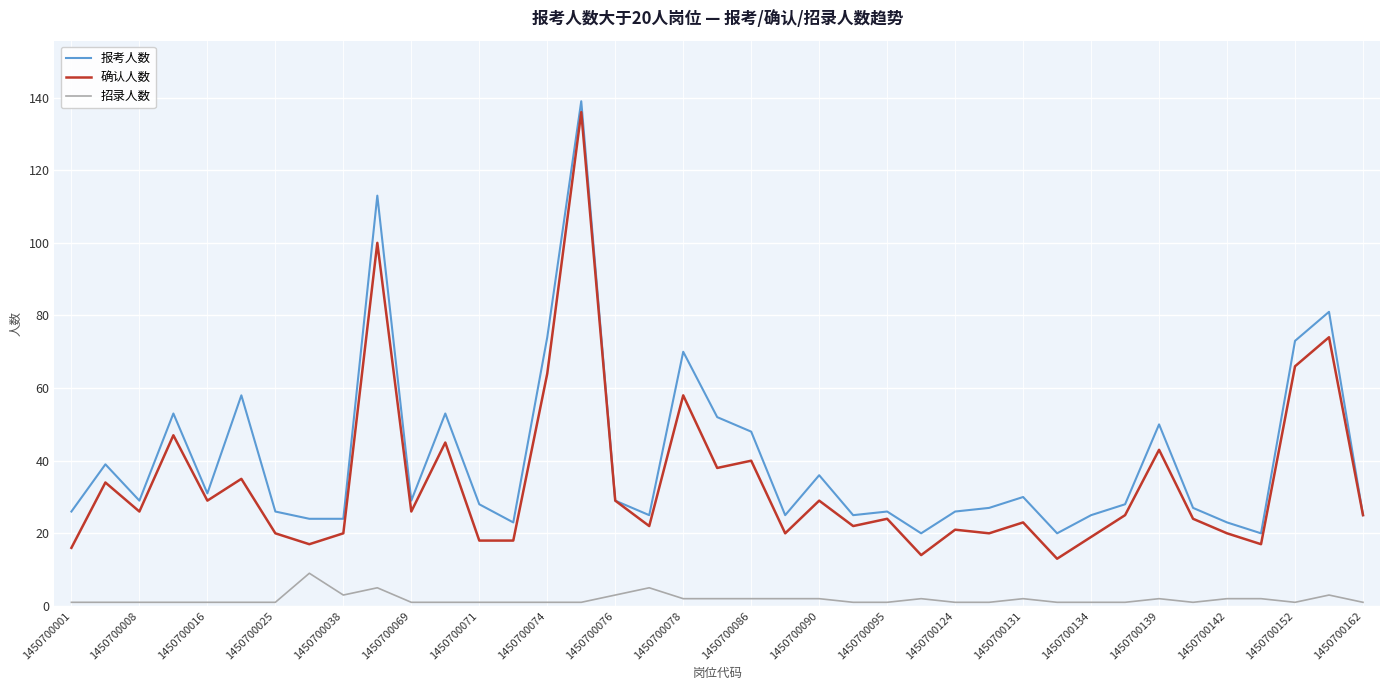

List the series in order of their overall mean, highest first.

报考人数, 确认人数, 招录人数